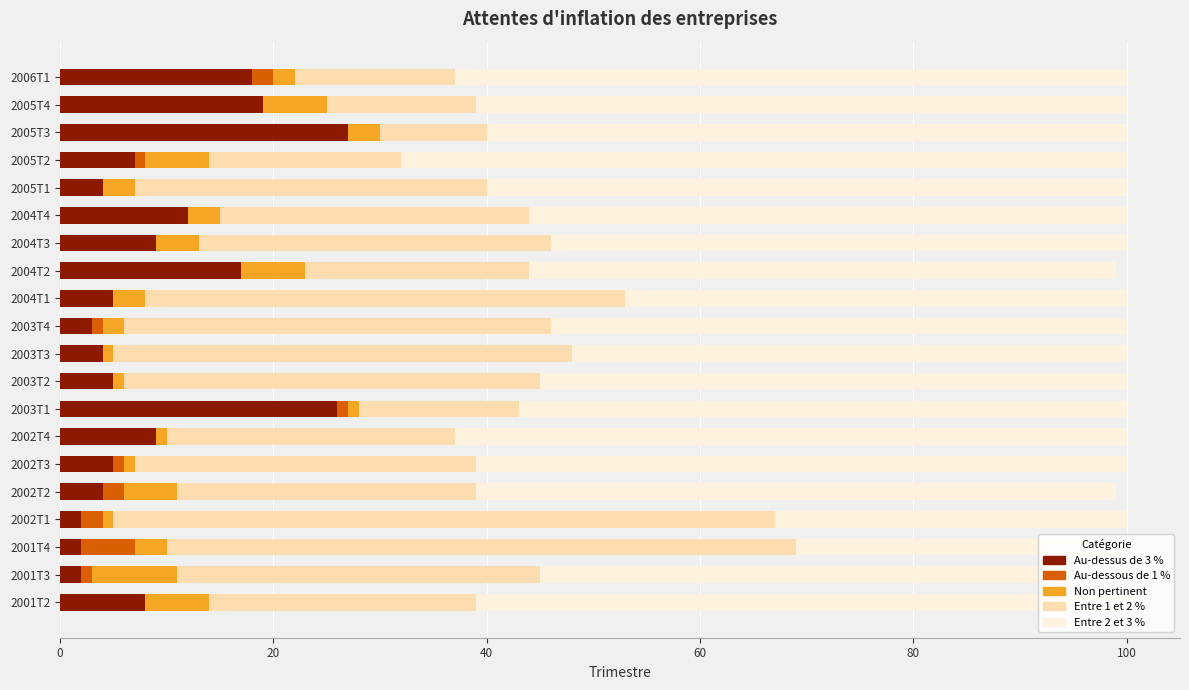

The value of Au-dessus de 3 % at 2002T4 is 16. True or false?

False